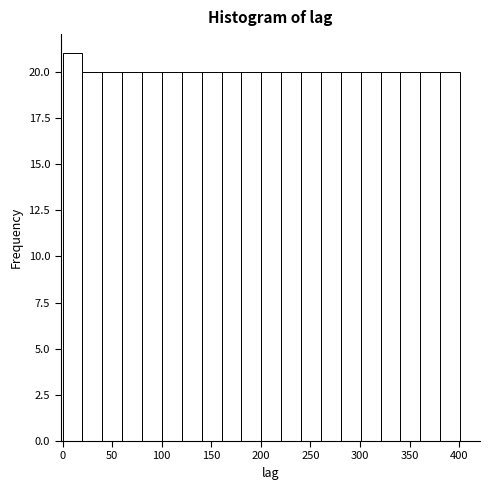

How tall is the bar that spans 160 to 180 on the x-axis? Neither the bar edges nor the heights are printed on the chart, so give them approximately, as read against the axes.

20